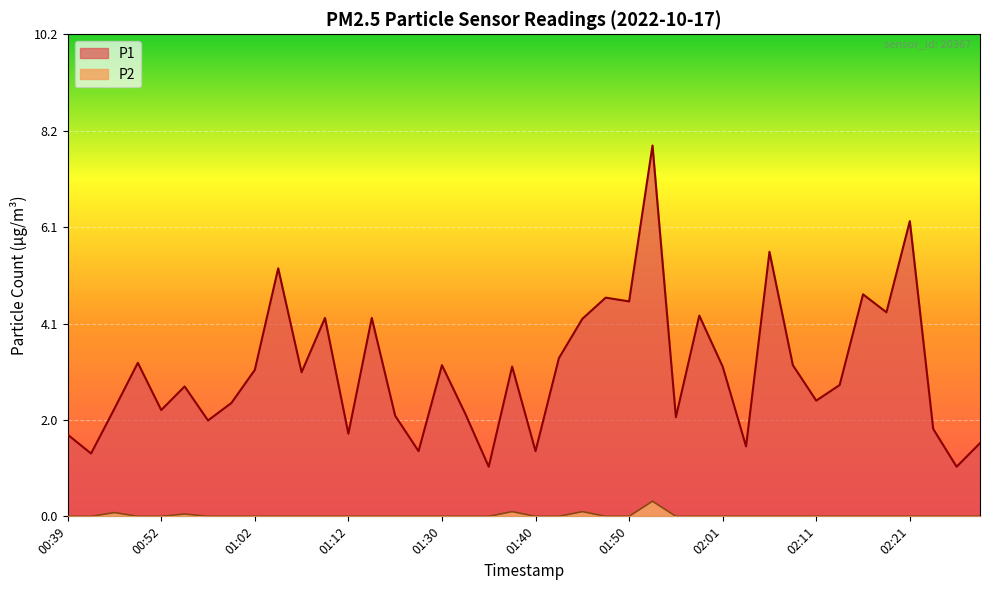

What is the value of the P2 point at the 20th from the left?

0.1